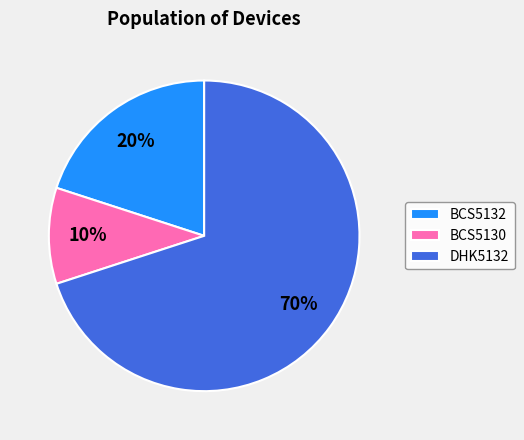

To the nearest percent, what portion does BCS5130 represent?

10%